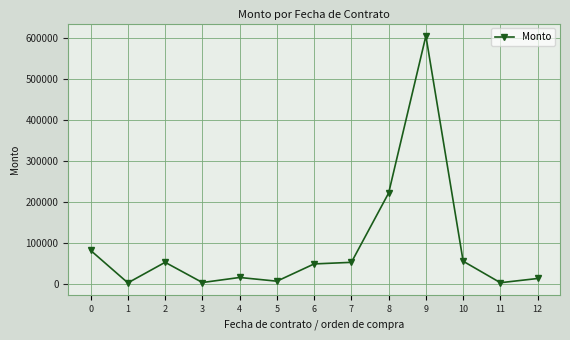

Where is the first local maximum?

2